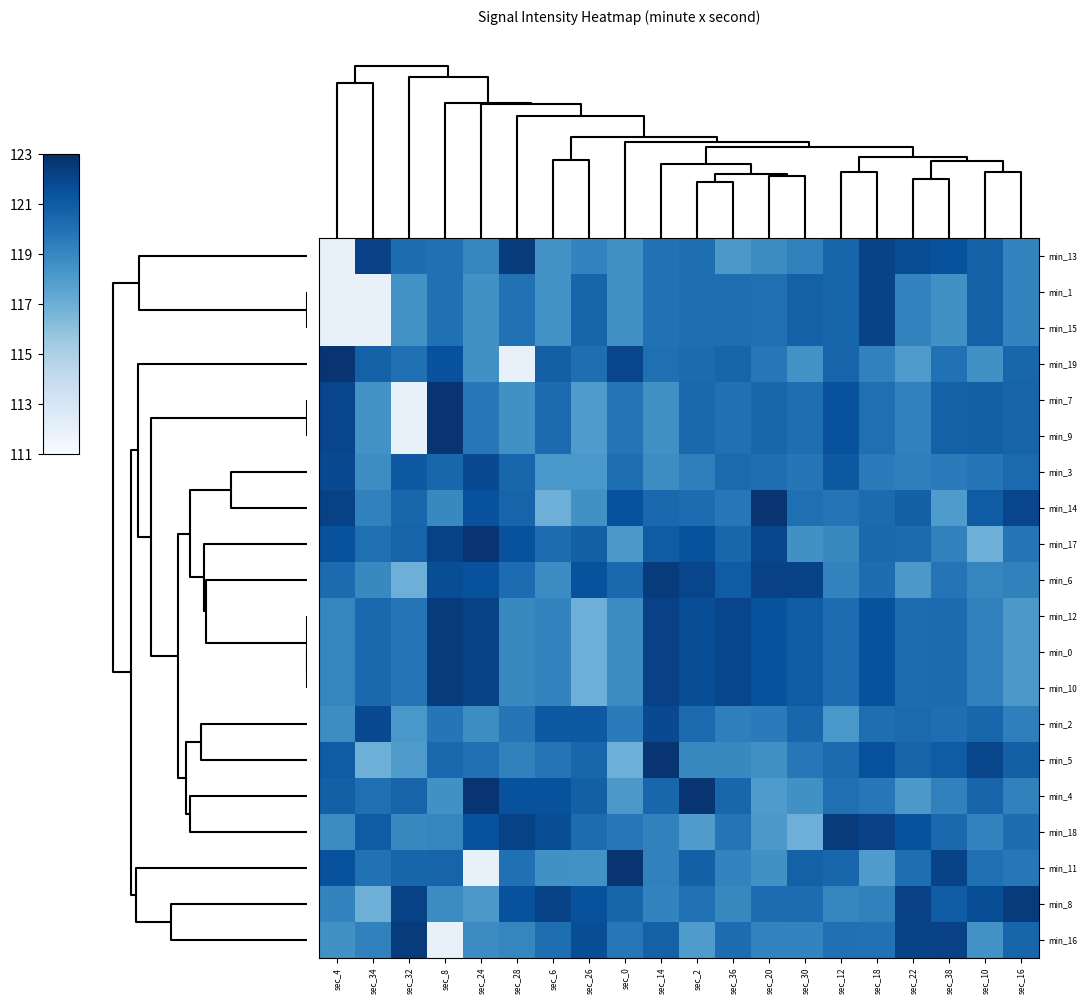

At sec_18, list the series in order from smallest to largest.

min_11, min_19, min_8, min_3, min_4, min_16, min_7, min_9, min_2, min_6, min_14, min_17, min_5, min_12, min_0, min_10, min_13, min_1, min_15, min_18